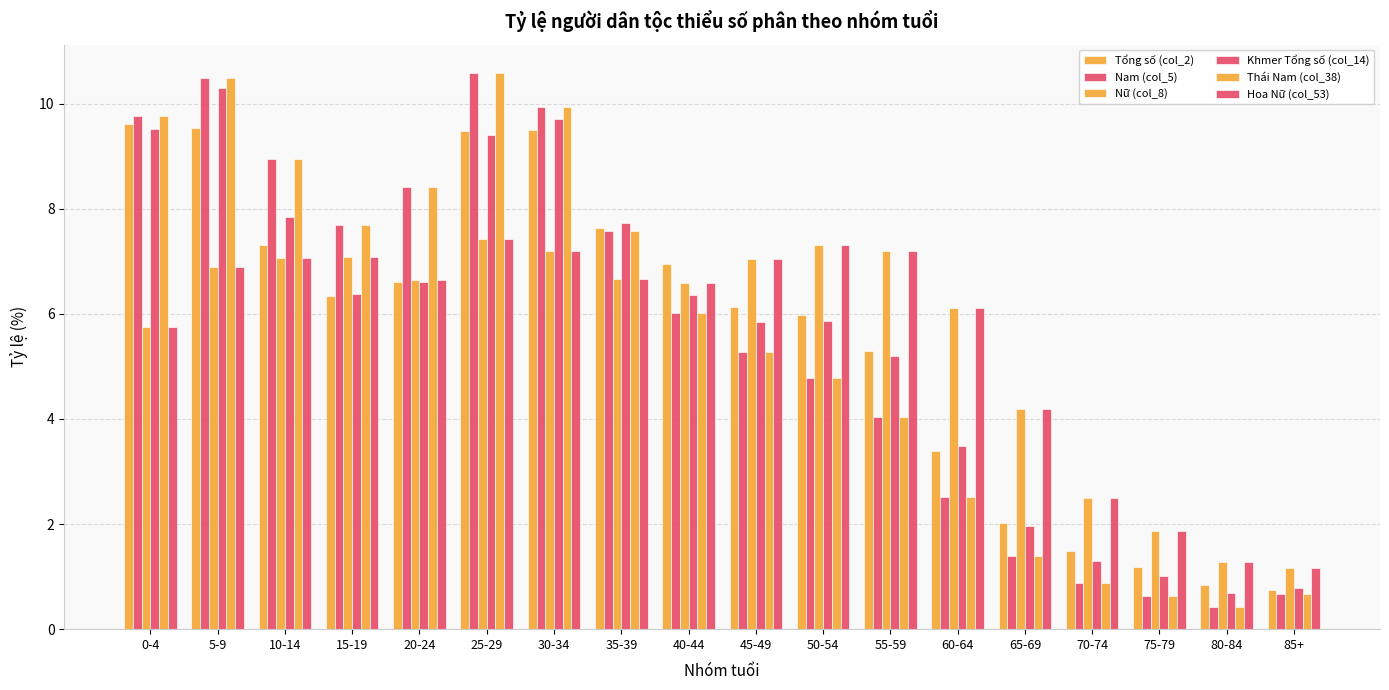

What is the difference between the Nam (col_5) values at 30-34 and 45-49?

4.7